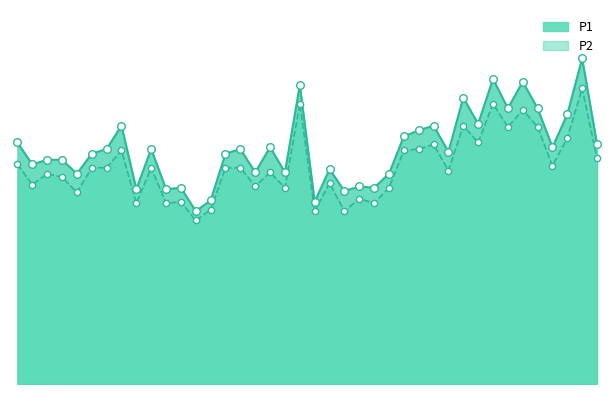

Which series has the largest total across all categories?

P1